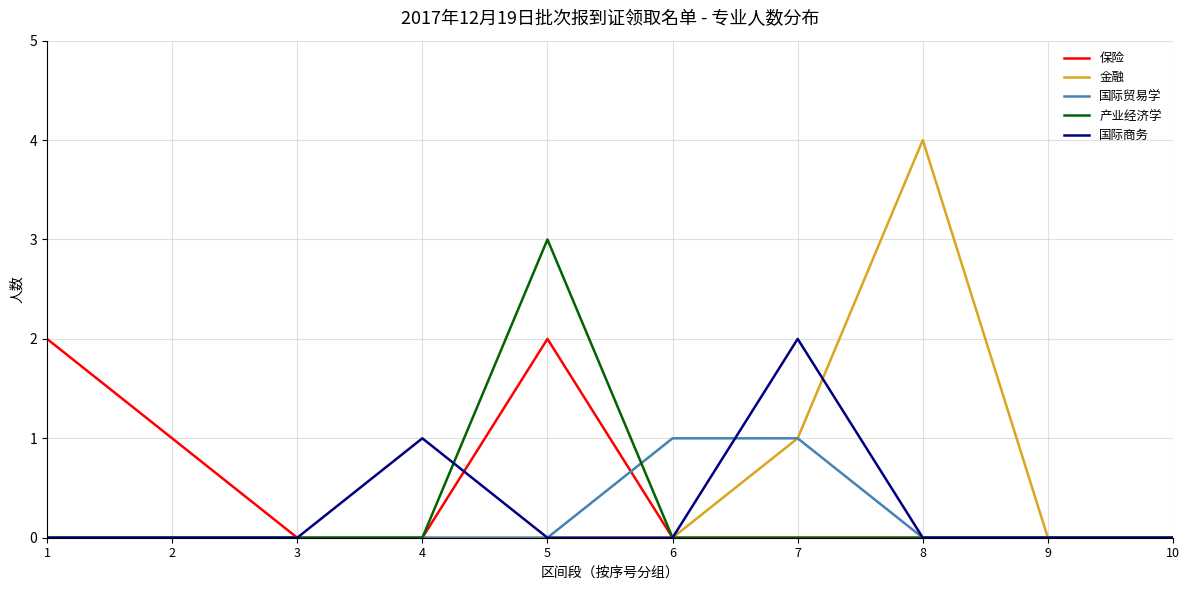

At which category is the sum across all series the highest?

5